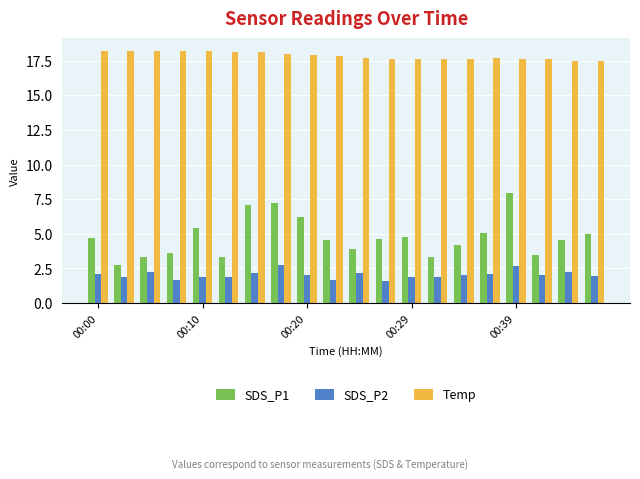

What is the greatest value displayed?

18.2